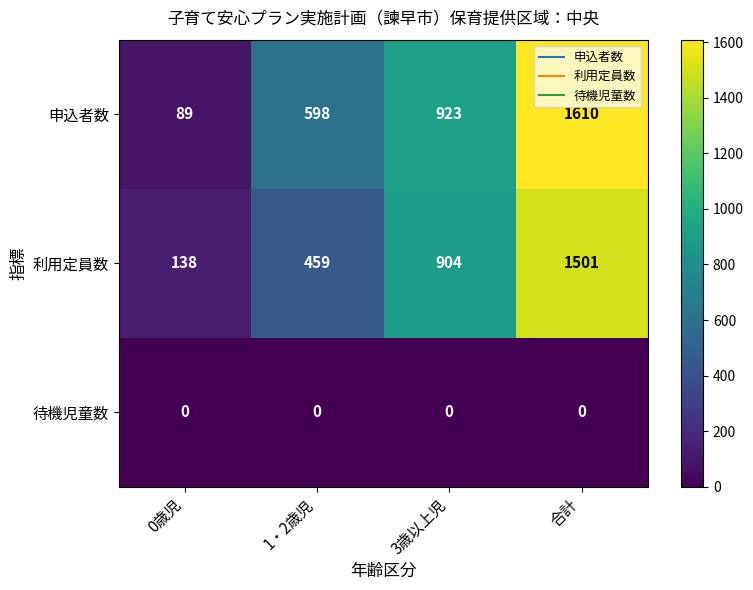

Which series changed the most between 1・2歳児 and 合計?

利用定員数